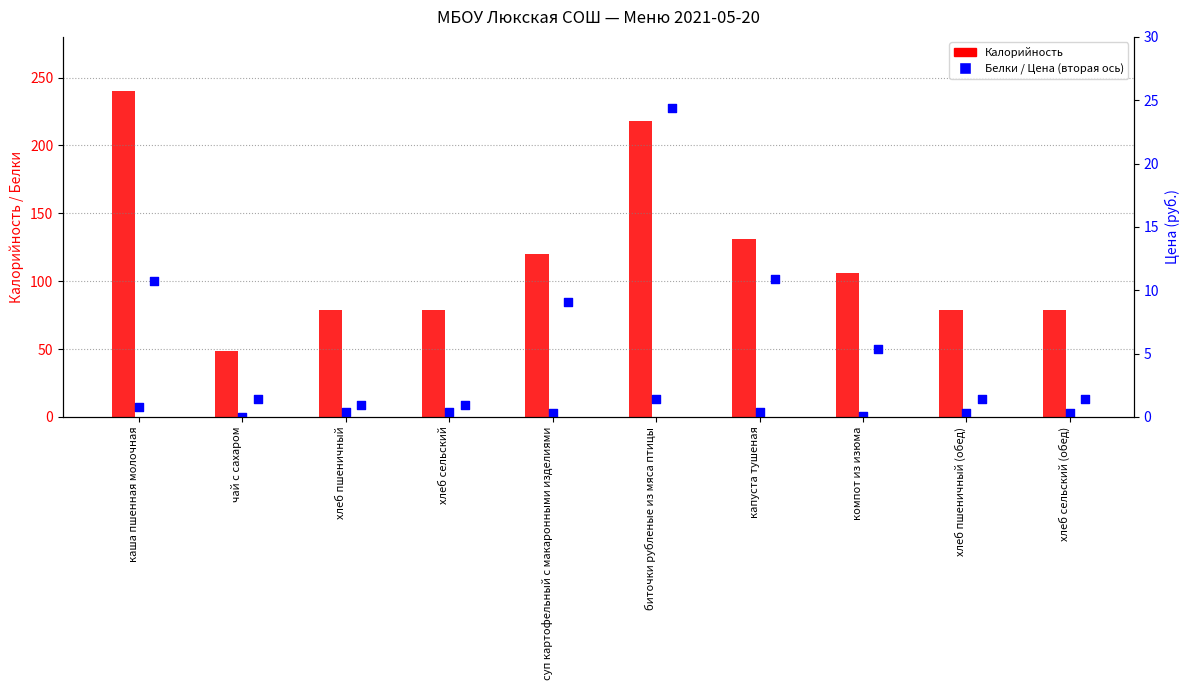

Which series has the largest total across all categories?

Калорийность